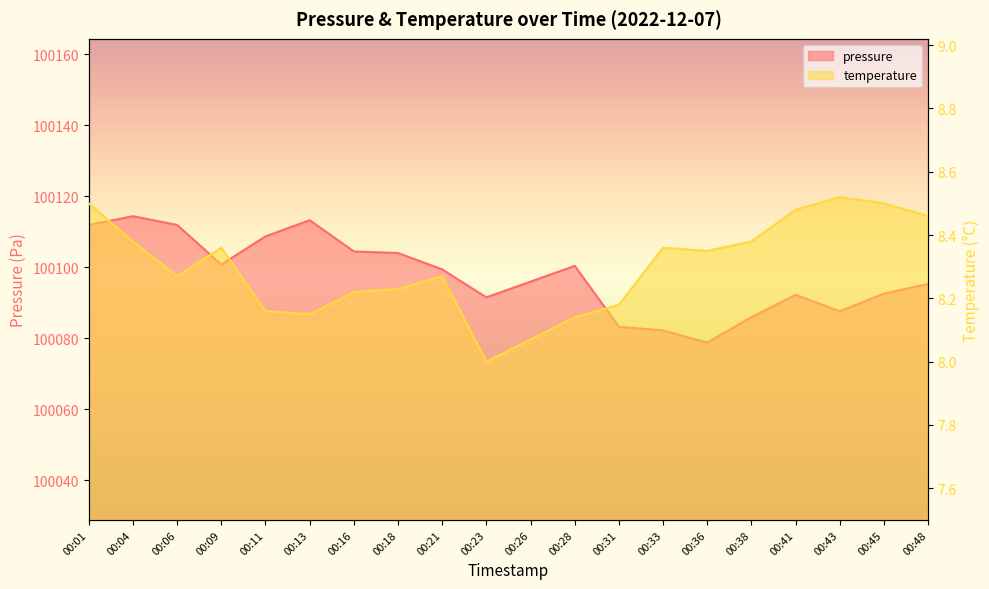

In temperature, how many points are higher than both neighbors (excluding endpoints)?

4